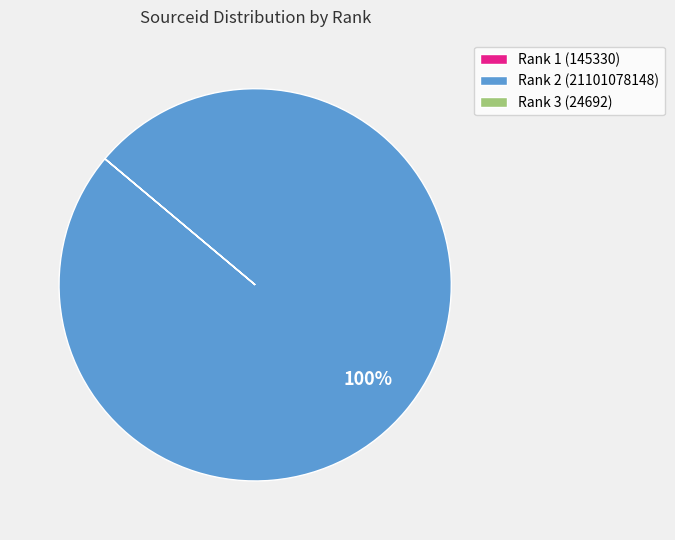

What percentage is the Rank 2 (21101078148) slice, to the nearest percent?

100%